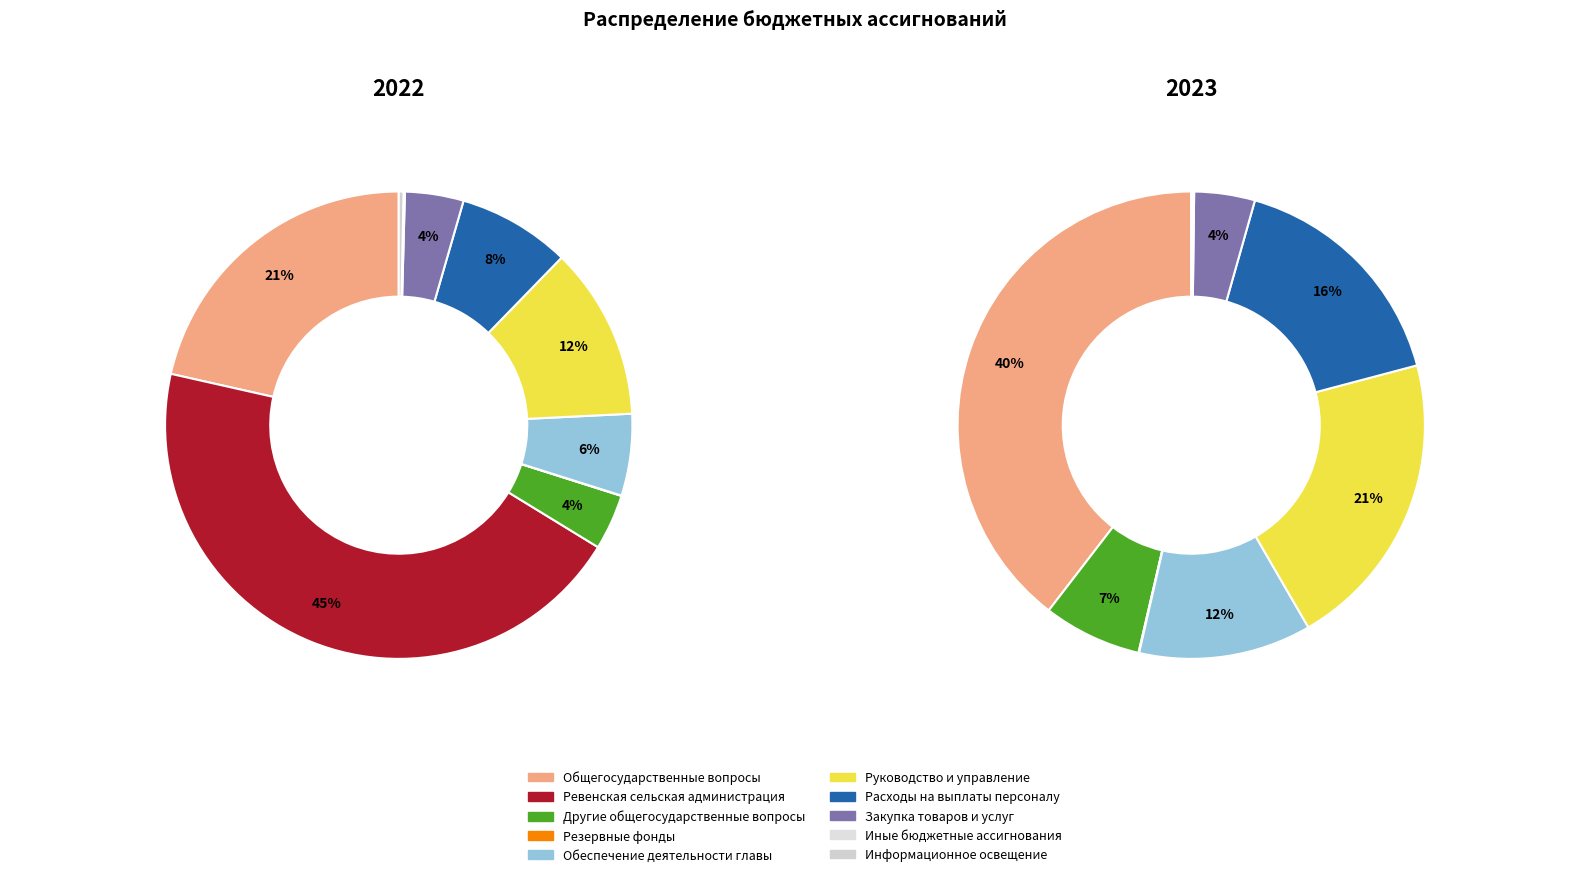

To the nearest percent, what is the combined percentage of Обеспечение деятельности главы and Ревенская сельская администрация?

50%